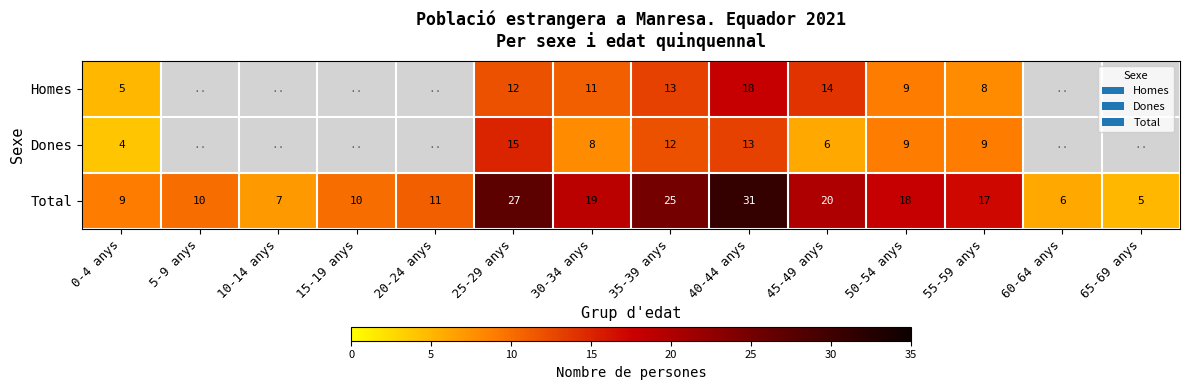

What is the difference between the highest and lowest values at 0-4 anys?

5